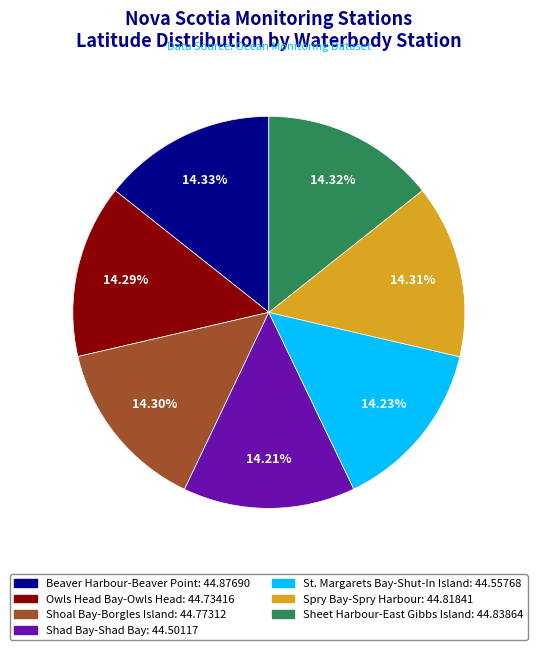

Is there a majority slice in this chart?

No